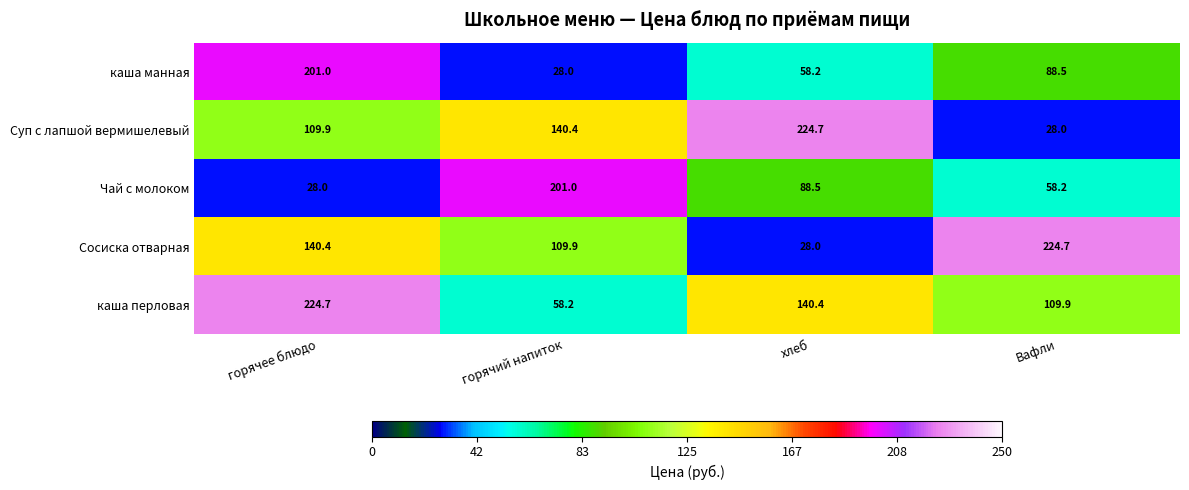

Where does the Суп с лапшой вермишелевый series first go above 140?

горячий напиток